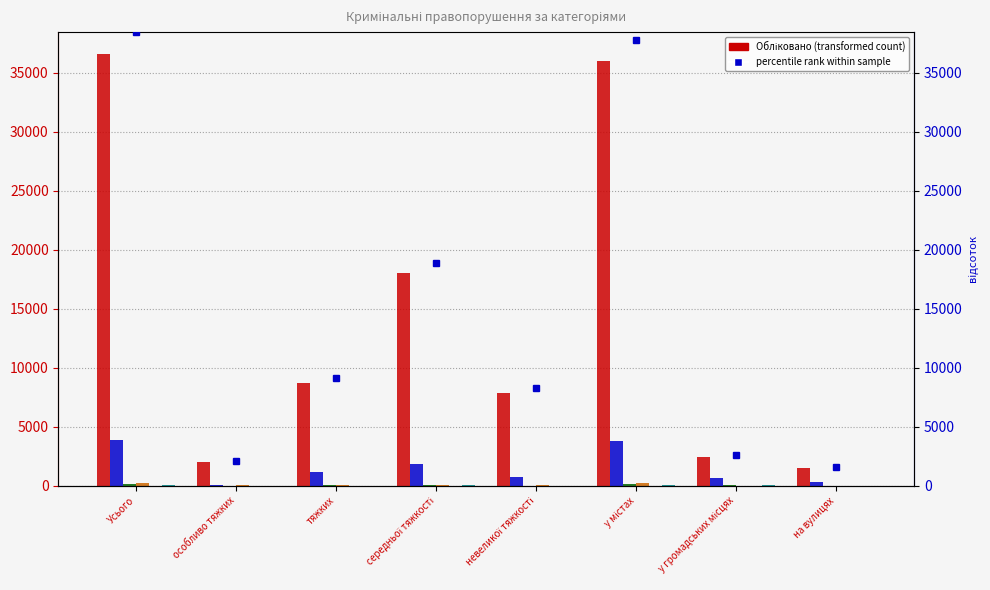

At which category is the sum across all series the highest?

Усього